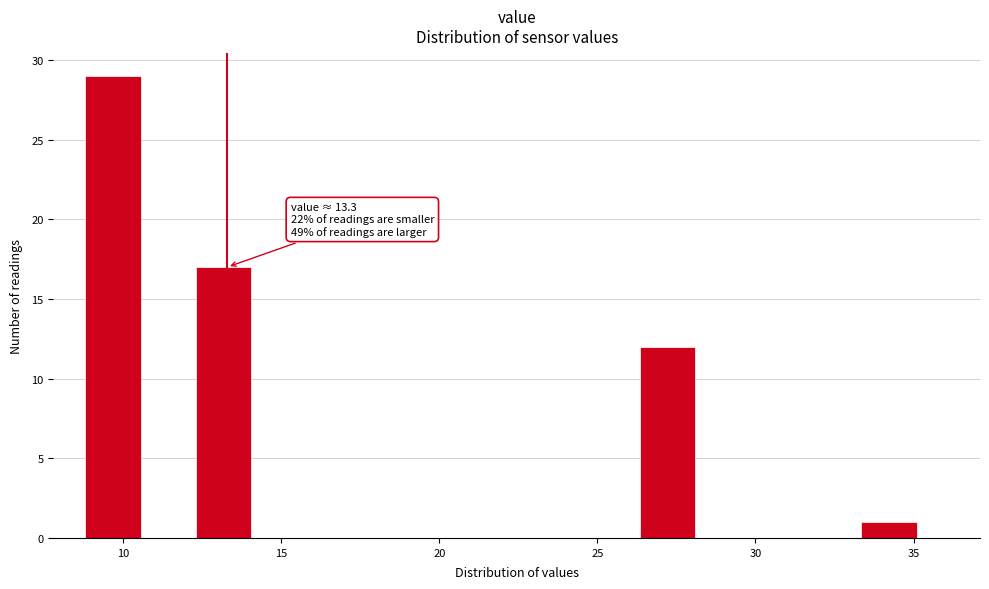

Around what value on the x-axis is the tallest bar? Give the approximate position of its centre, as read against the axis.

9.5